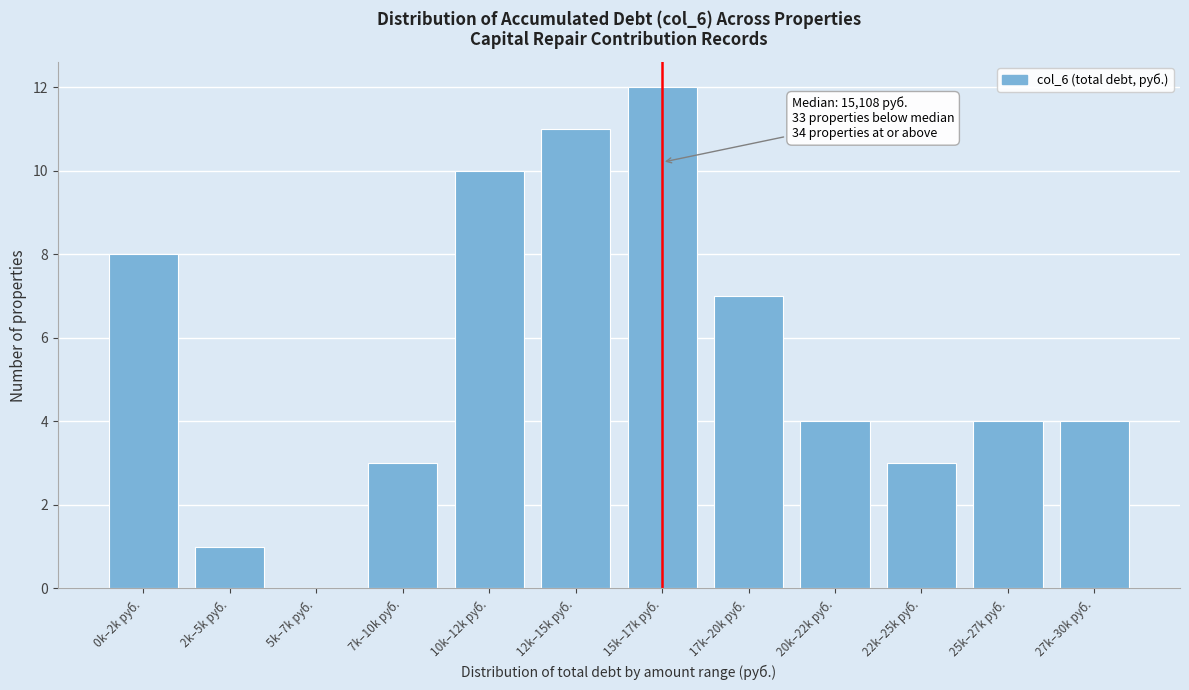

Reading left to right, list all the values displayed in this chart.

0k–2k руб.=8	2k–5k руб.=1	5k–7k руб.=0	7k–10k руб.=3	10k–12k руб.=10	12k–15k руб.=11	15k–17k руб.=12	17k–20k руб.=7	20k–22k руб.=4	22k–25k руб.=3	25k–27k руб.=4	27k–30k руб.=4